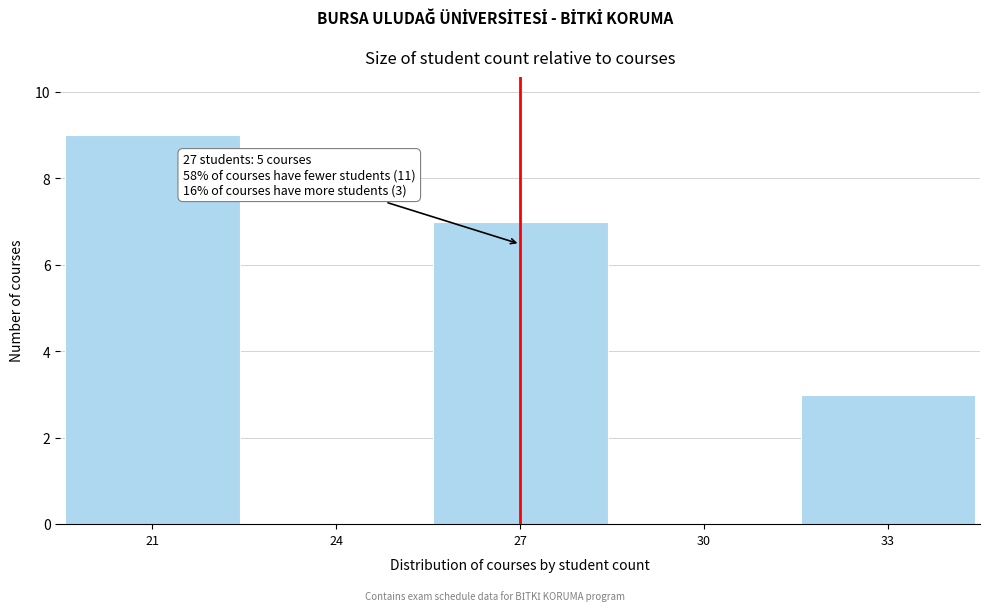

Reading left to right, what are all the values shown in this chart?

21=9	24=0	27=7	30=0	33=3